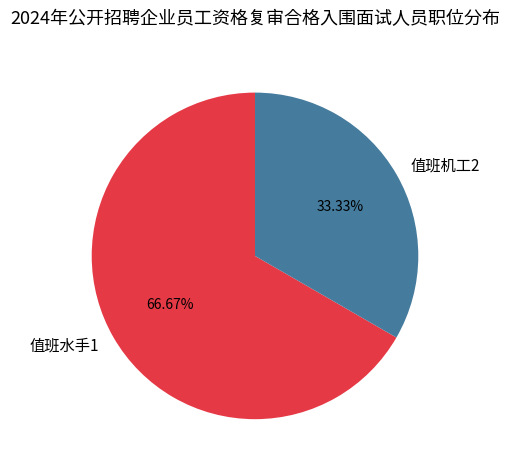

What is the total percentage of 值班水手1 and 值班机工2?

100.0%